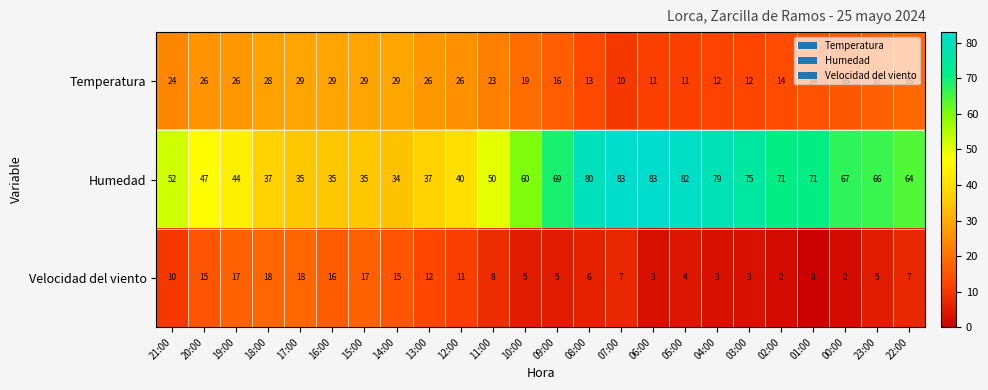

At which label does Temperatura first exceed 19?

21:00